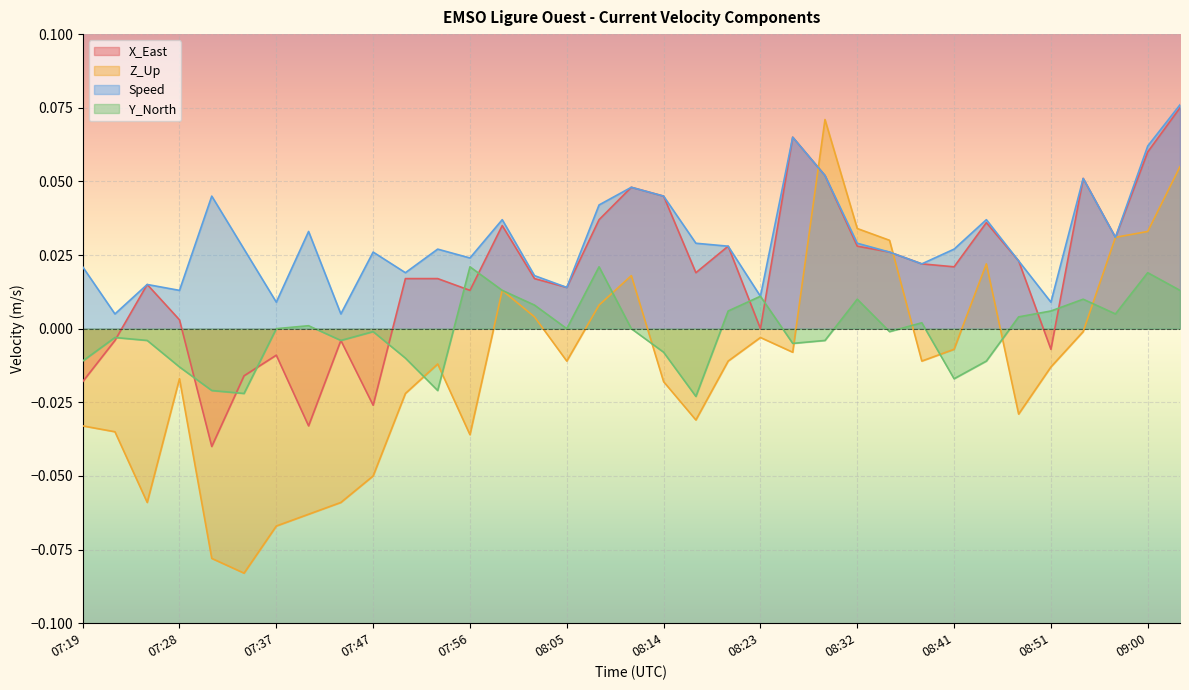

The value of Speed at 07:40 is 0.0. True or false?

False